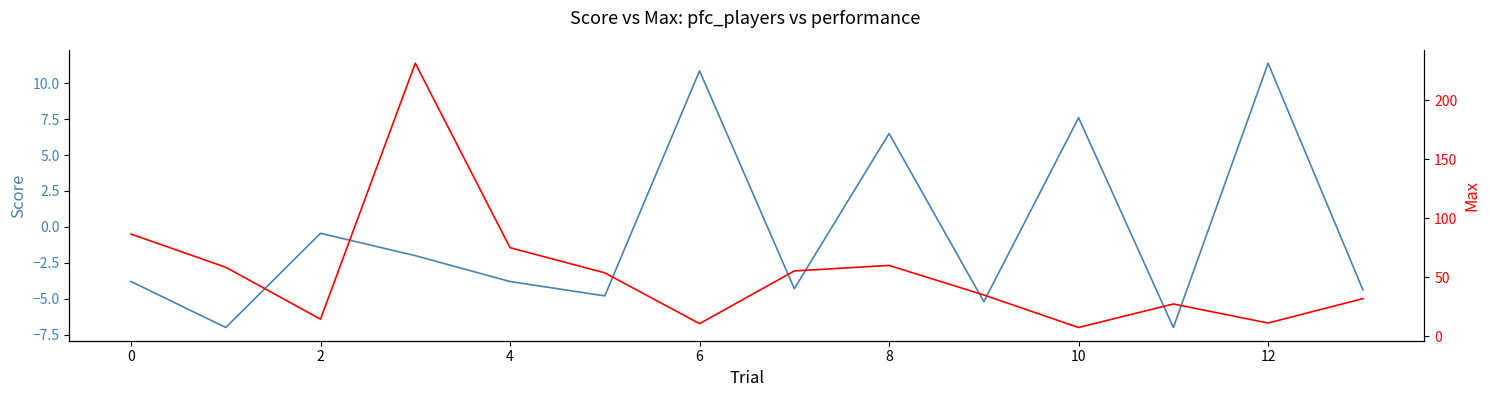

How many series are shown in this chart?

2